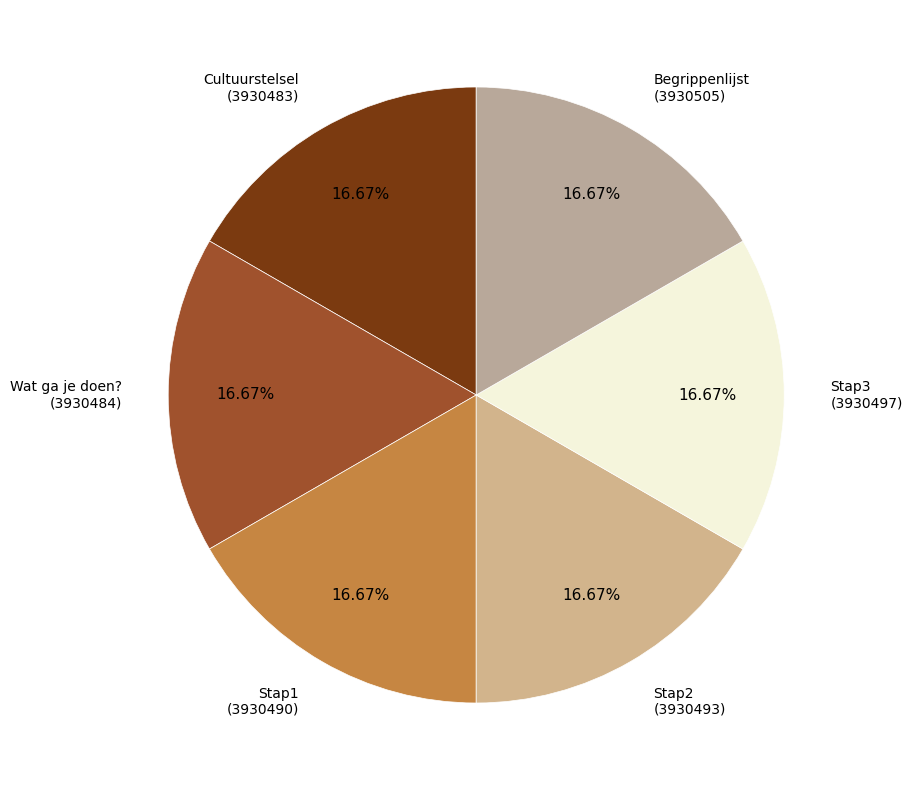

Count the number of slices in the pie.

6